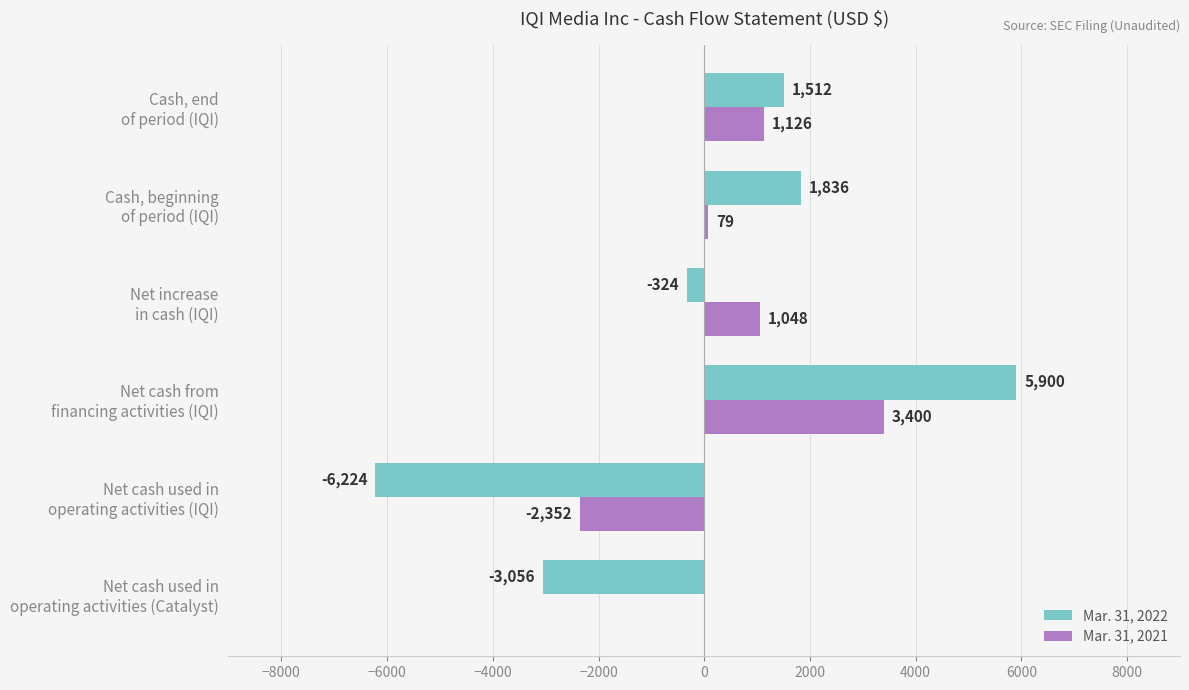

Which series has the largest total across all categories?

Mar. 31, 2021